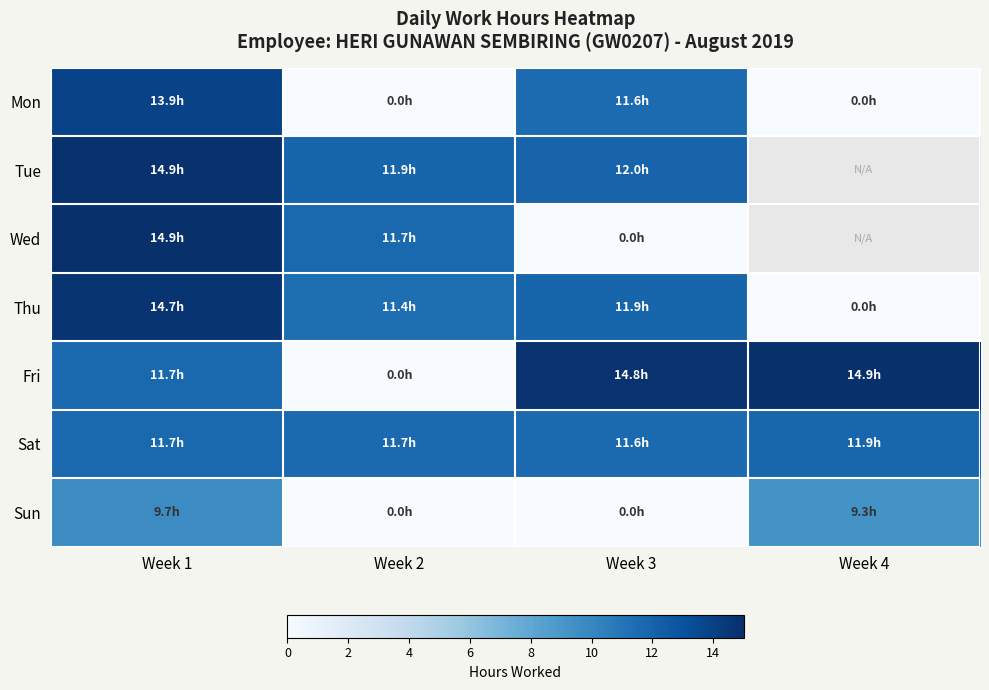

List the labels in order of Thu value, largest first.

Week 1, Week 3, Week 2, Week 4